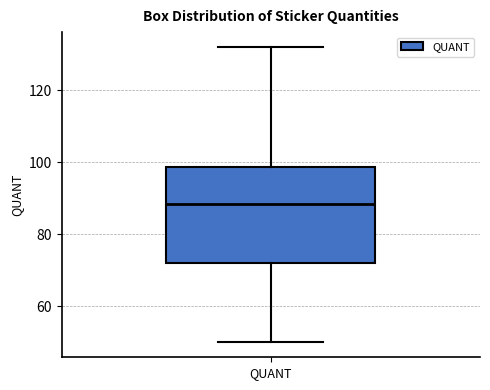

Read this box plot against the y-axis: the position of the median line, the range covered by the box, and the ends of both whiskers. The values are not printed on the chart, so give them approximately, as read against the axis.

median 88, box 72 to 98, whiskers 50 to 132